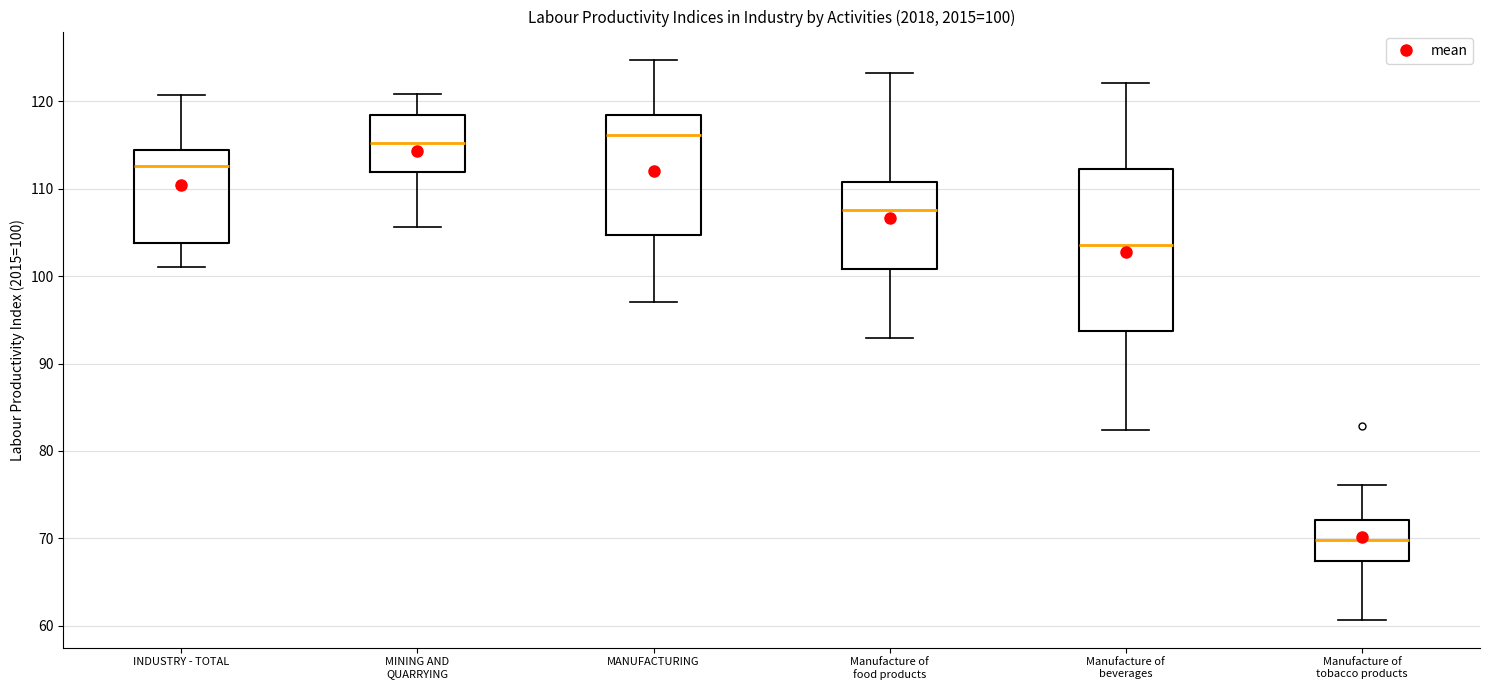

Comparing the boxes themselves (not the whiskers), which one is the tallest?

Manufacture of beverages